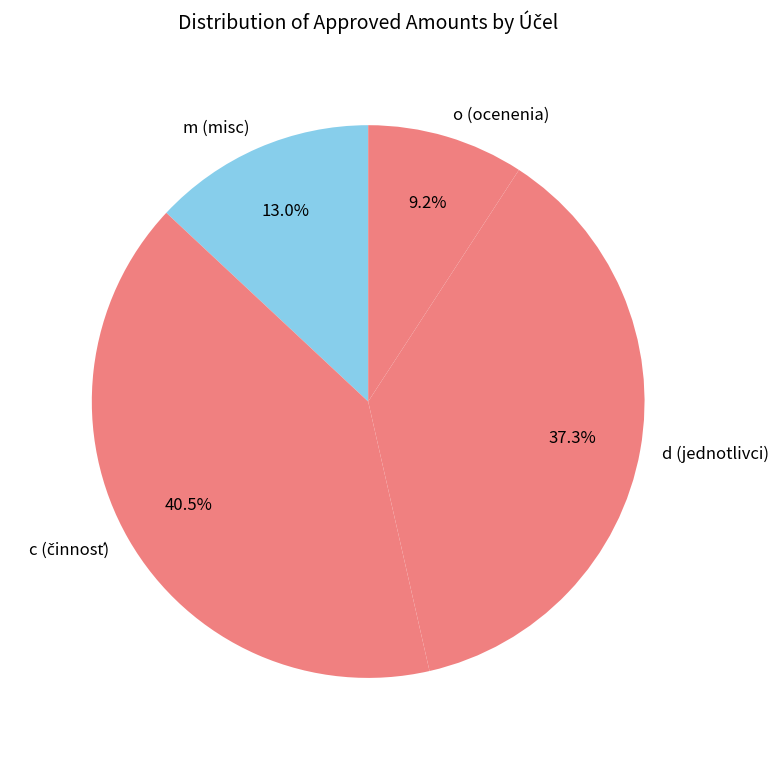

Does d (jednotlivci) represent more than half of the total?

No